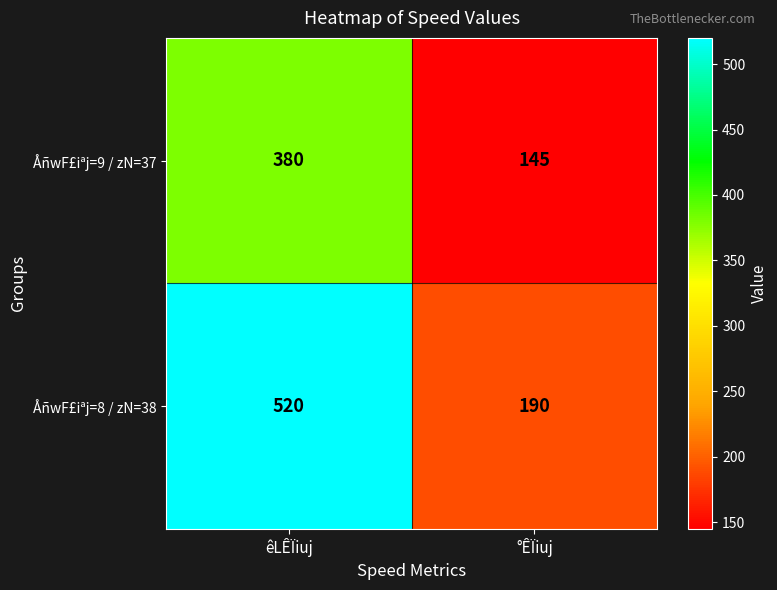

What is the greatest value displayed?

520